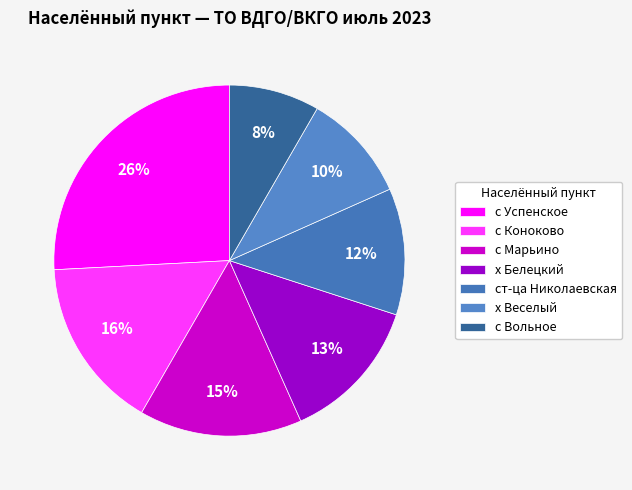

True or false: с Коноково accounts for 1% of the total.

False